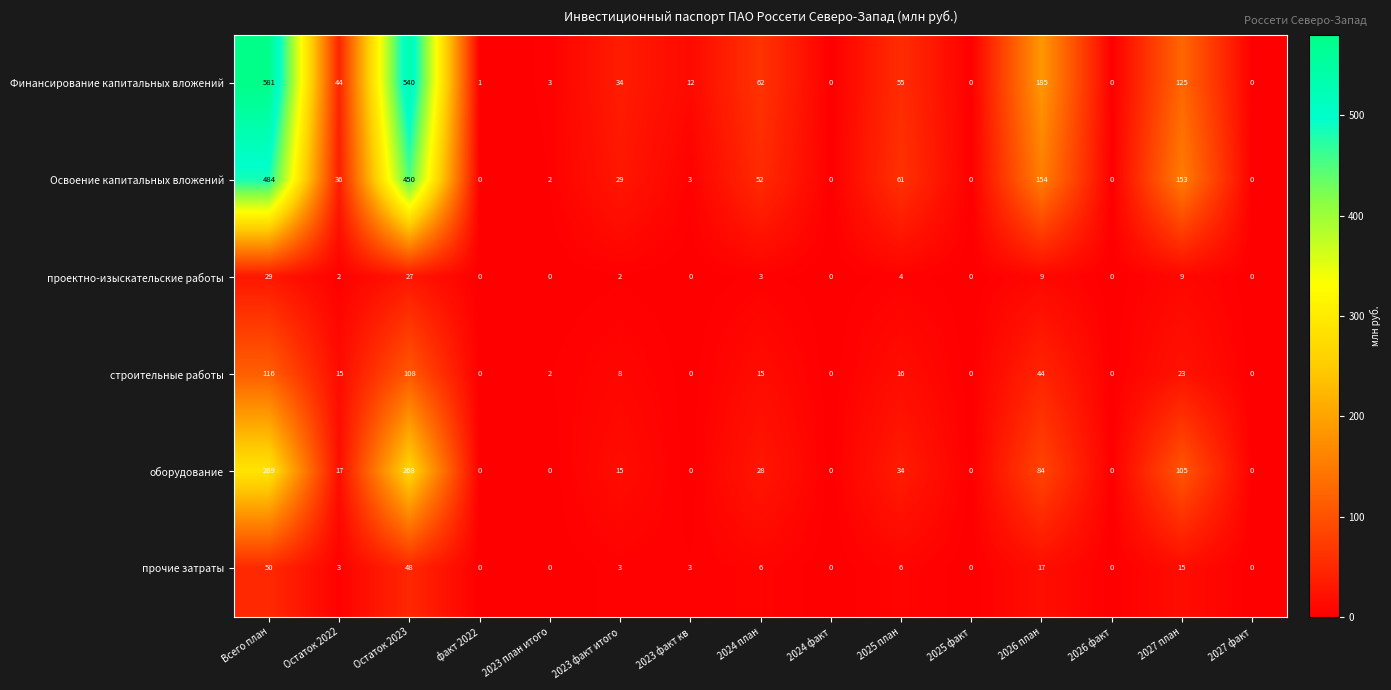

Where does the оборудование series first go above 15?

Всего план